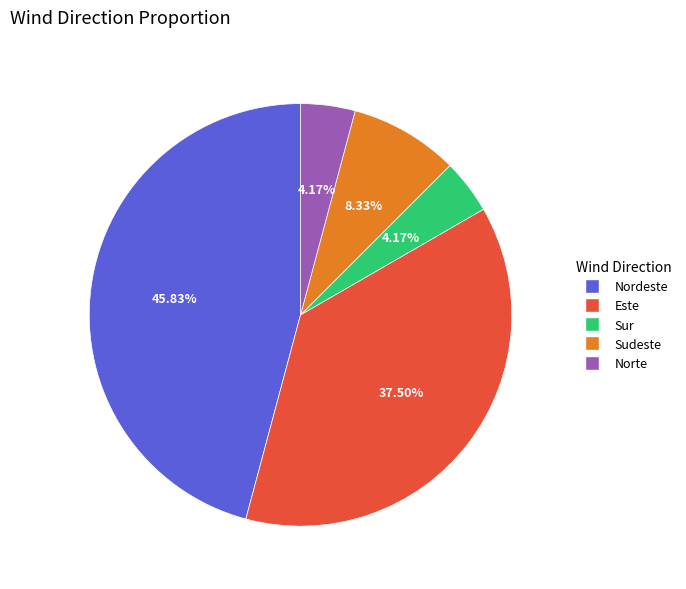

How much of the chart is everything except Norte?

95.8%